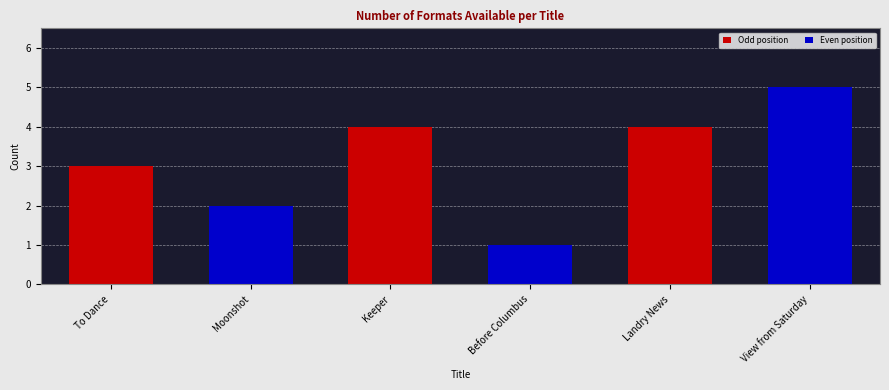

What is the average value?

3